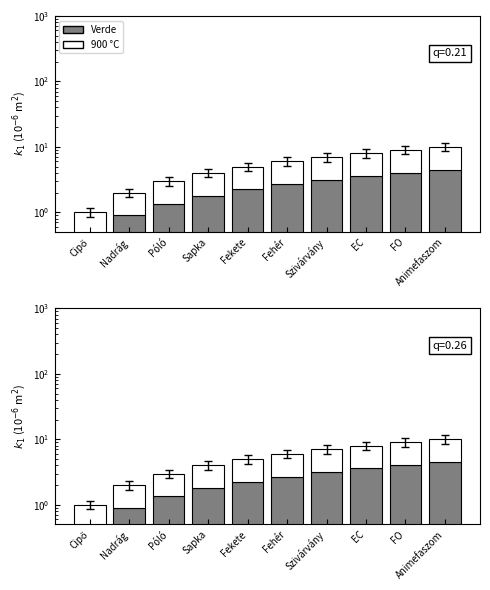

The Verde series shows 4.5 at Animefaszom. True or false?

True